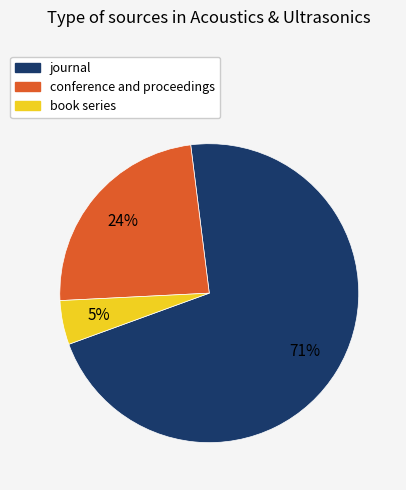

Does book series represent more than half of the total?

No